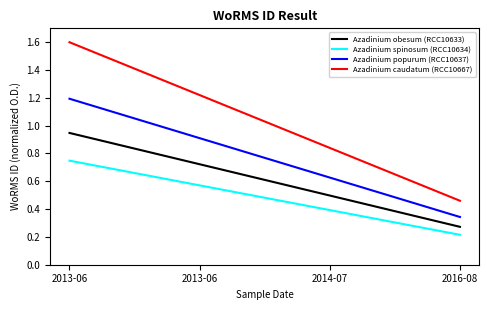

What is the total value across all series at 2016-08?

1.3